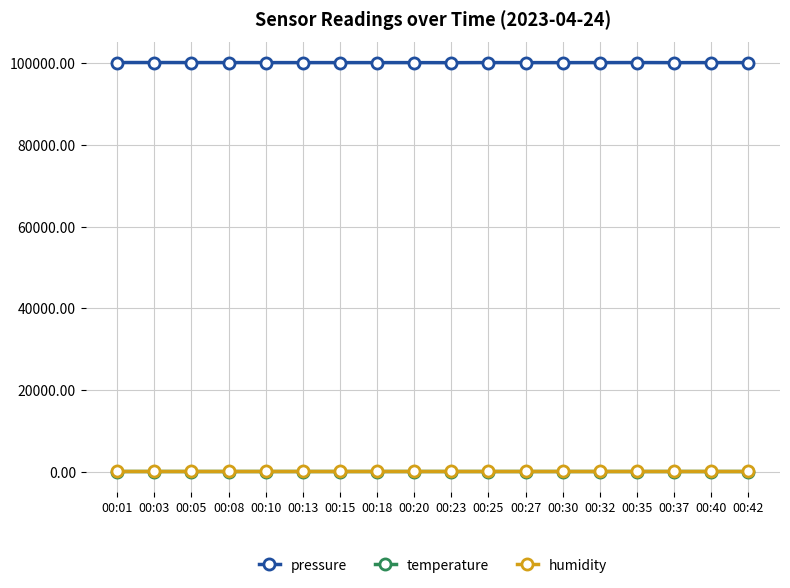

True or false: pressure has more than 0 points higher than both neighbors.

True